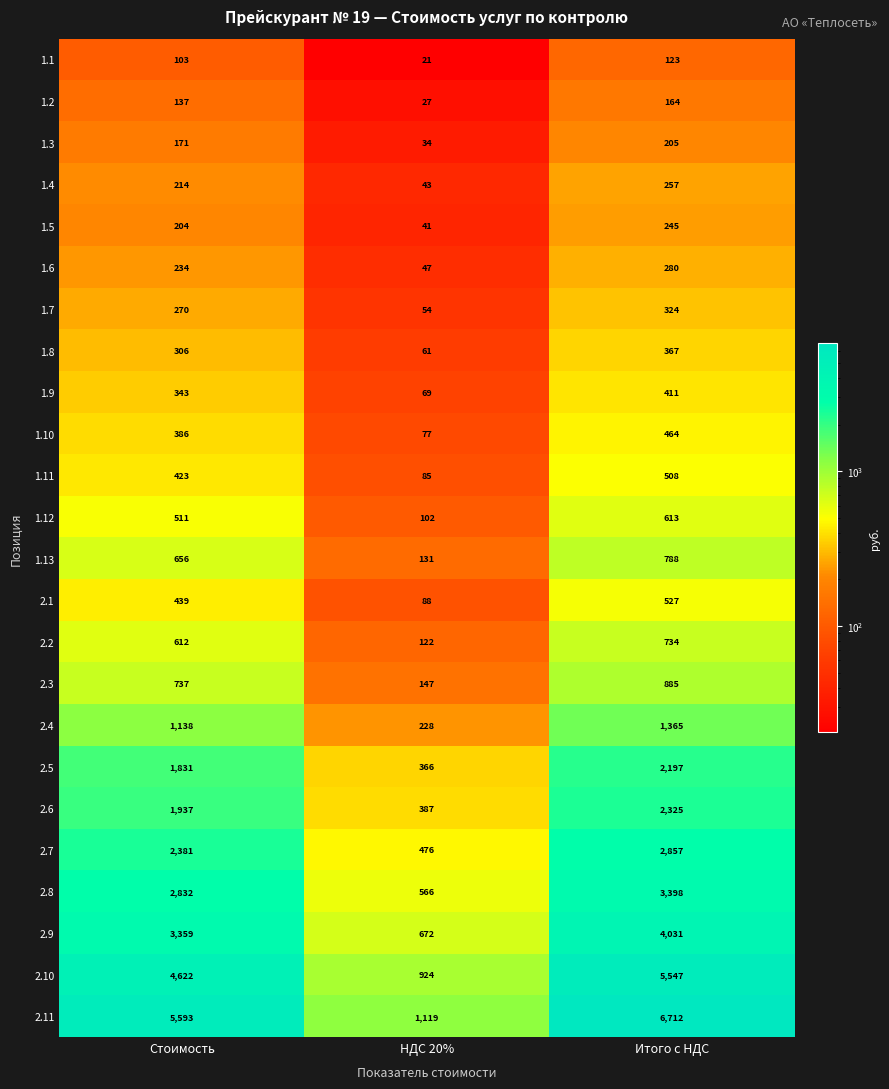

Which category has the highest value across all series?

Итого с НДС